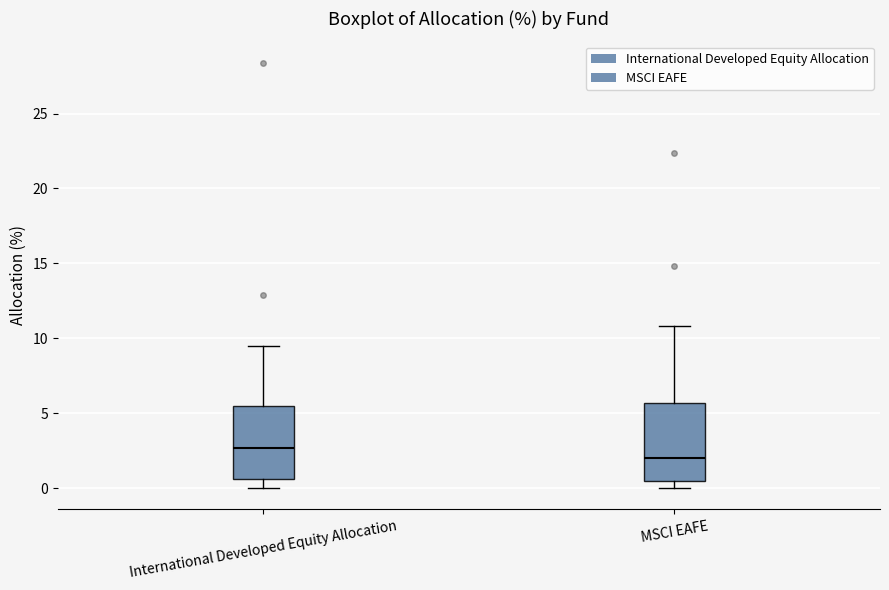

Where is the lower edge of the box for MSCI EAFE on the y-axis? The values are not printed on the chart, so give them approximately, as read against the axis.

0.5